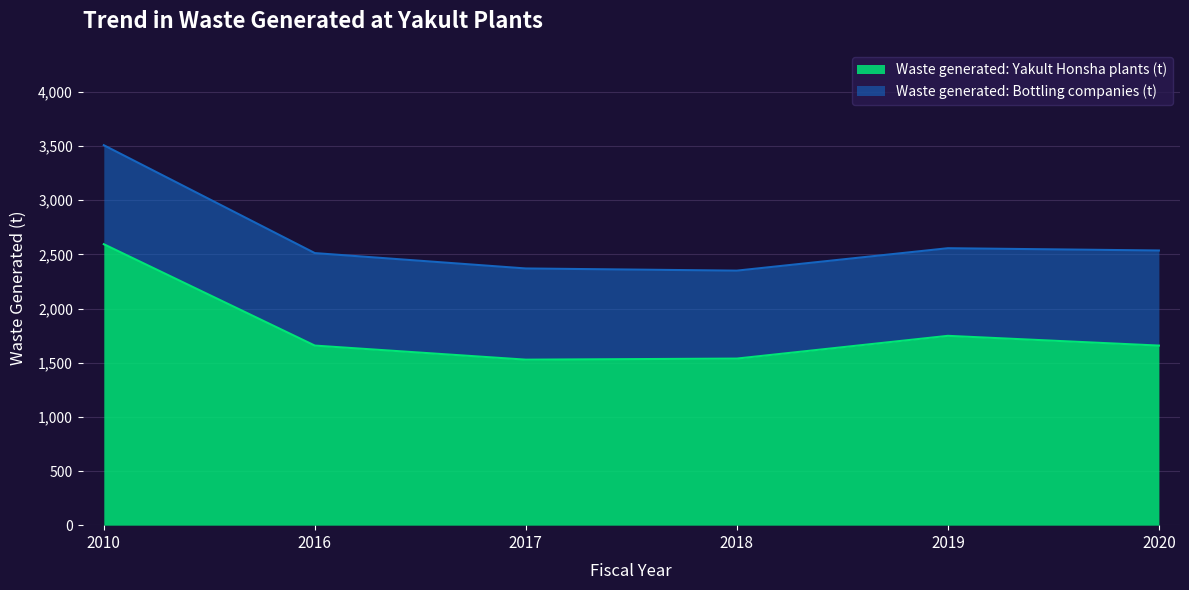

True or false: the data shows 1748 at 2019.

True